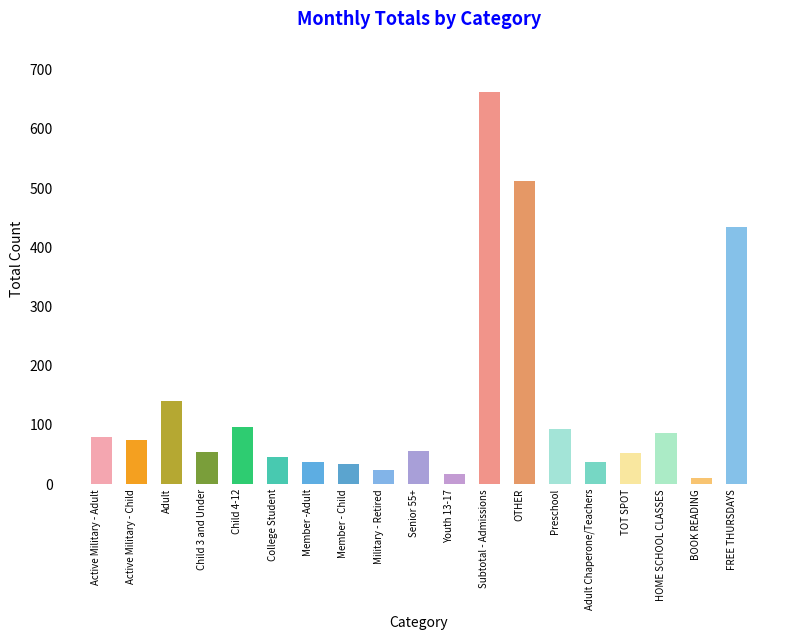

Which has a higher value, Subtotal - Admissions or HOME SCHOOL CLASSES?

Subtotal - Admissions